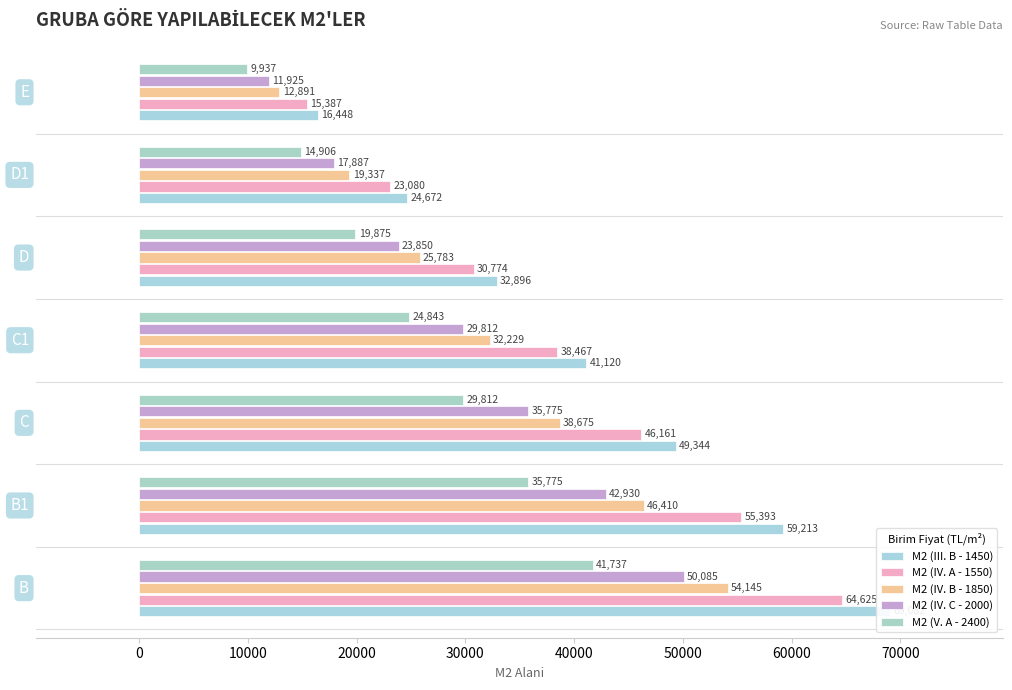

How many groups of bars are there?

7